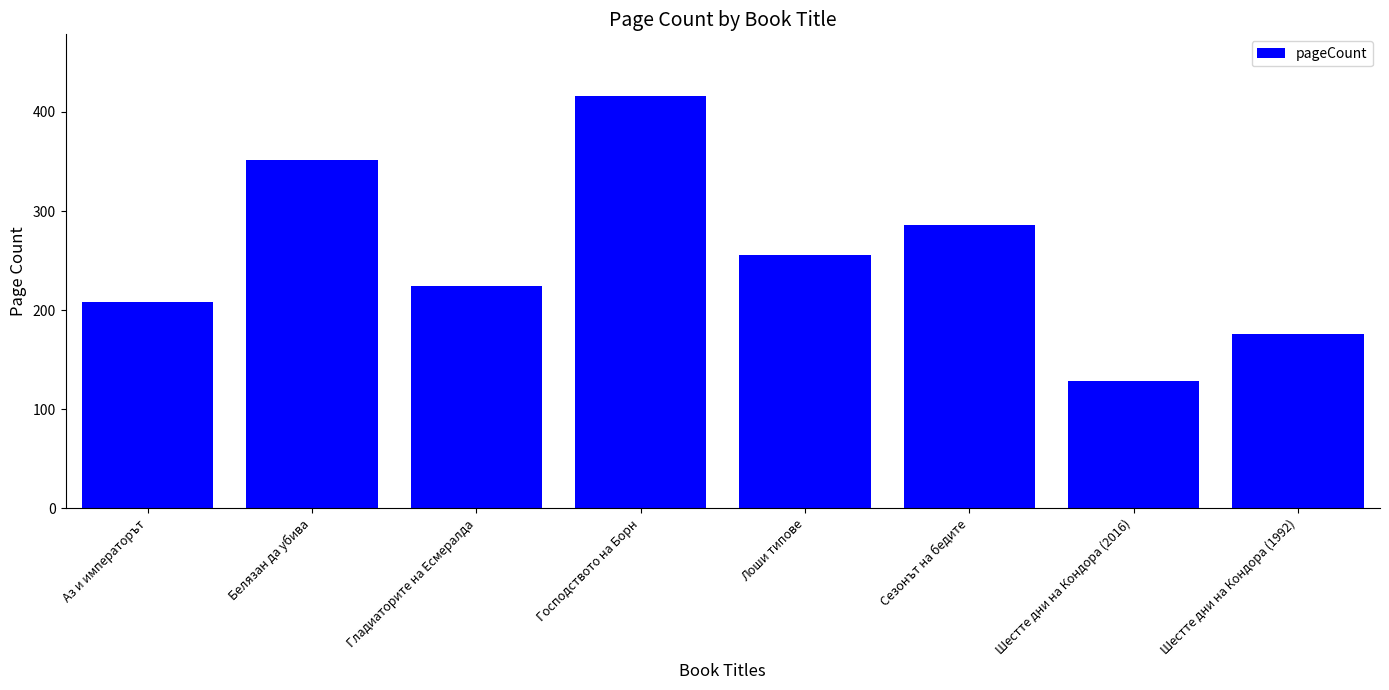

Does the chart contain any negative values?

No